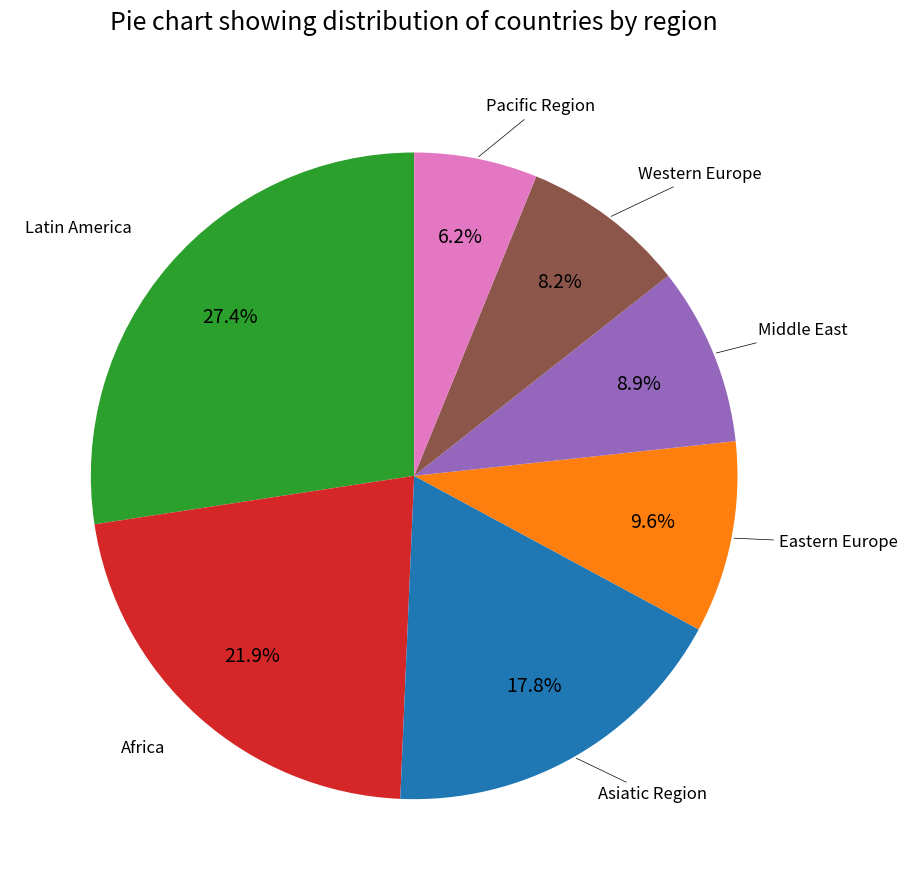

Is there any slice that represents more than half of the pie?

No